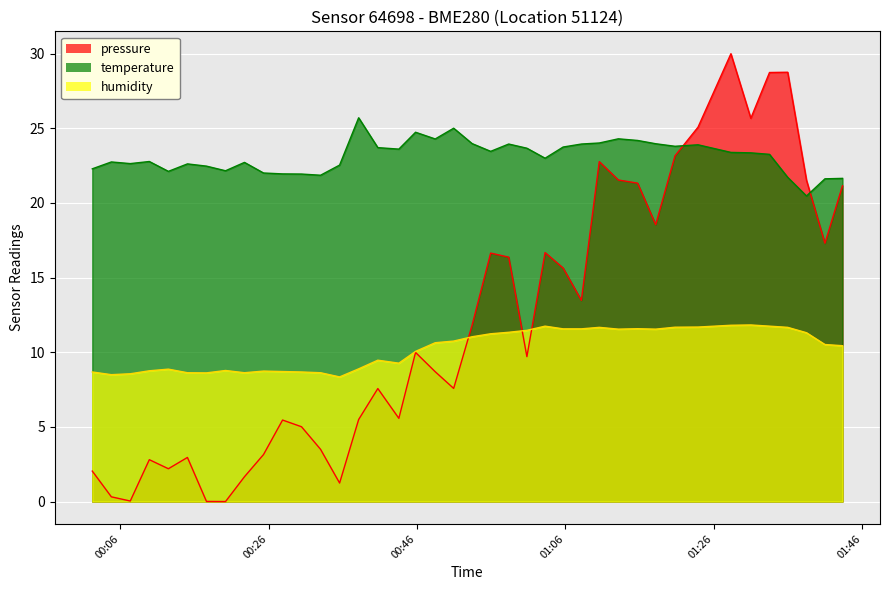

Which series has the widest spread of values?

pressure